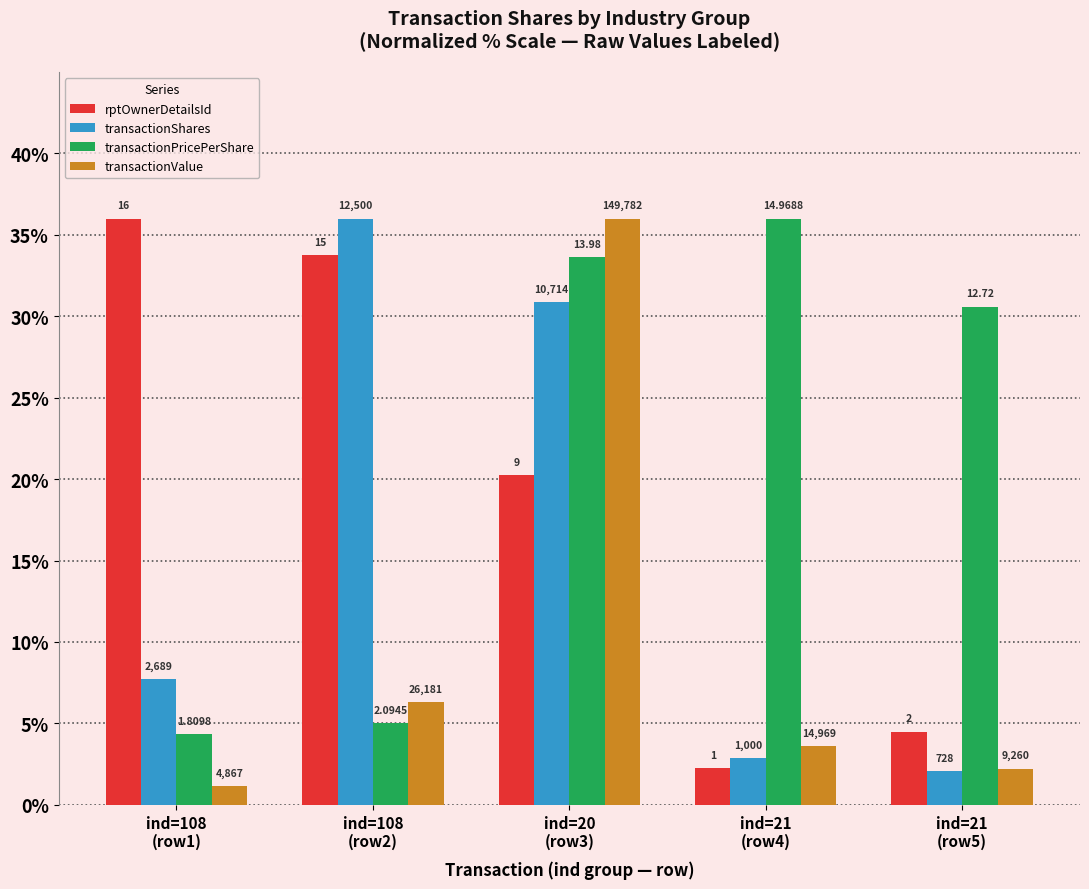

What are all the series names shown in the legend?

rptOwnerDetailsId, transactionShares, transactionPricePerShare, transactionValue